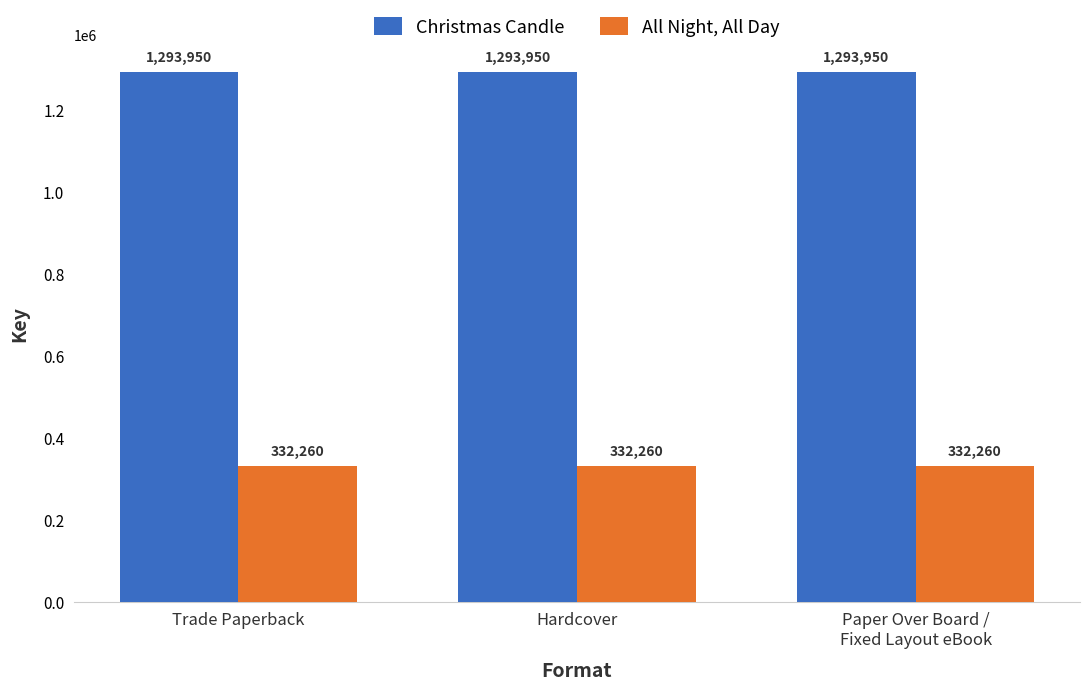

True or false: Christmas Candle has a value of 1293950 at Paper Over Board /
Fixed Layout eBook.

True